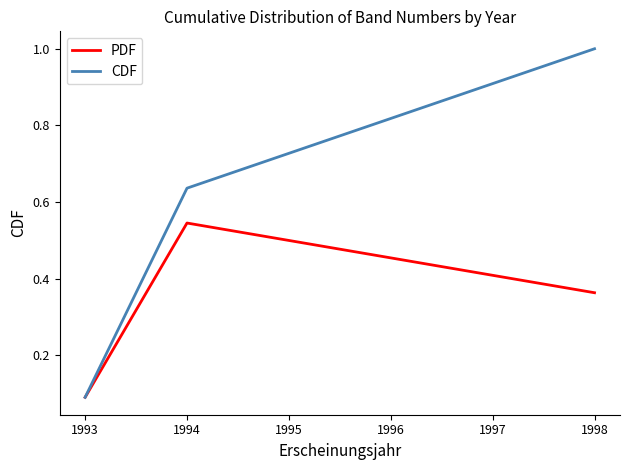

Where is CDF nearest to the value 0?

1993